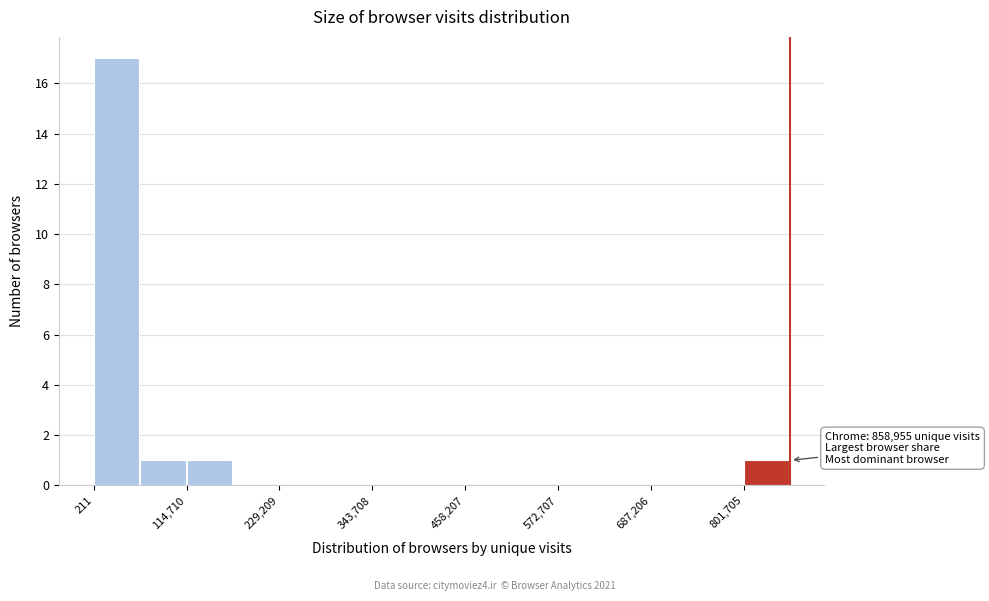

Read against the x-axis, roughly where is the centre of the tallest bar?

20000